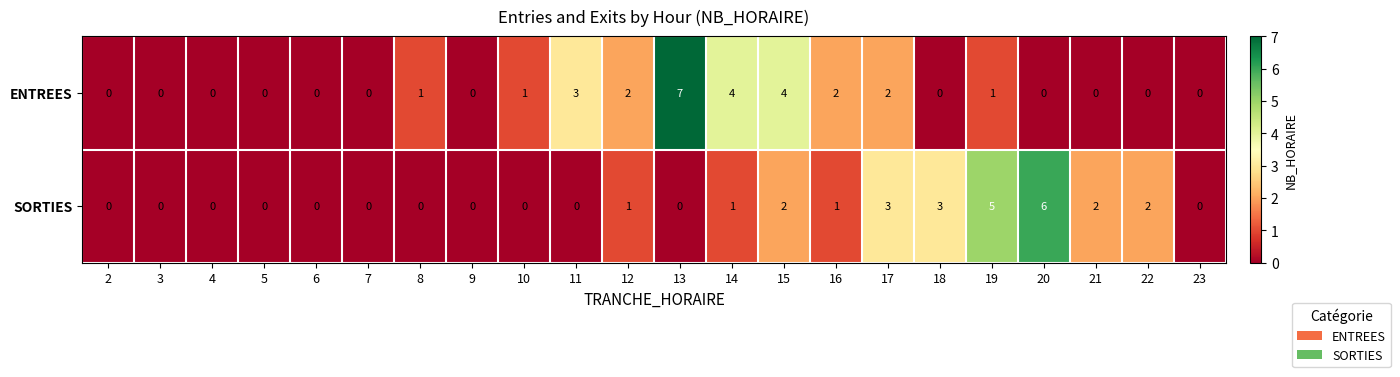

How many values in the SORTIES series exceed 0?

10